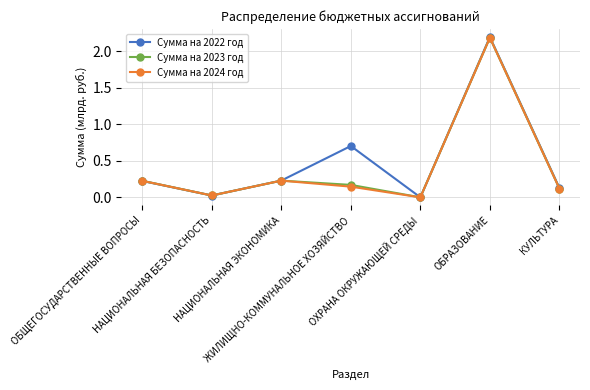

What is the maximum value shown in the chart?

2.2